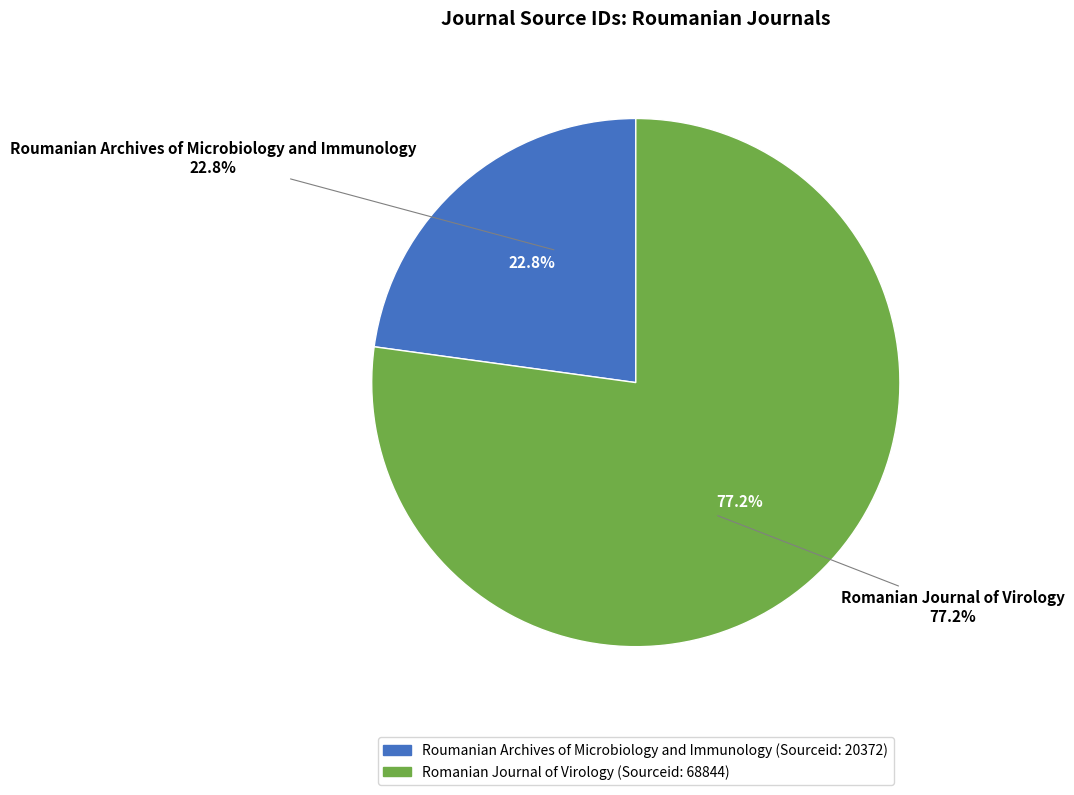

What percentage do Roumanian Archives of Microbiology and Immunology and Romanian Journal of Virology together represent?

100.0%